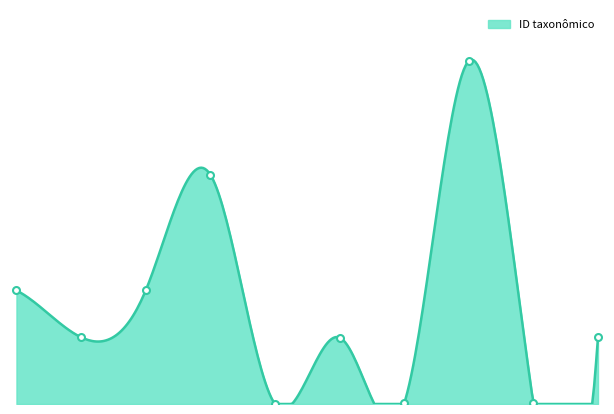

Which category has the highest value across all series?

Cryptodesmus